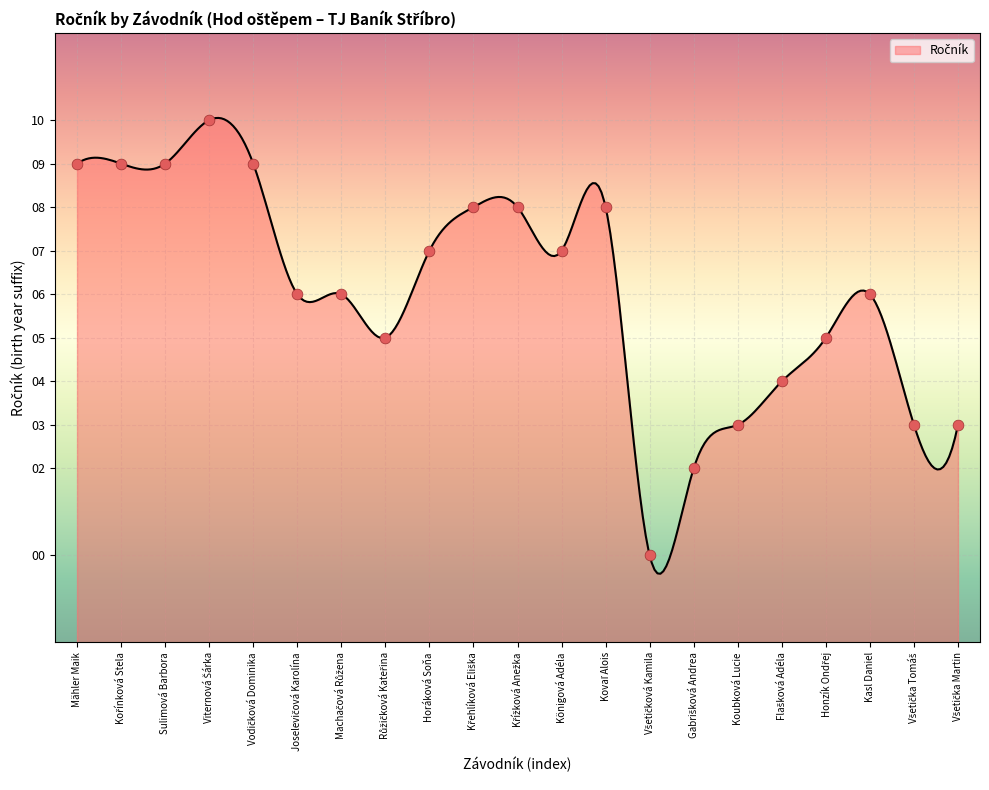

Between Königová Adéla and Kořínková Stela, which is larger?

Kořínková Stela